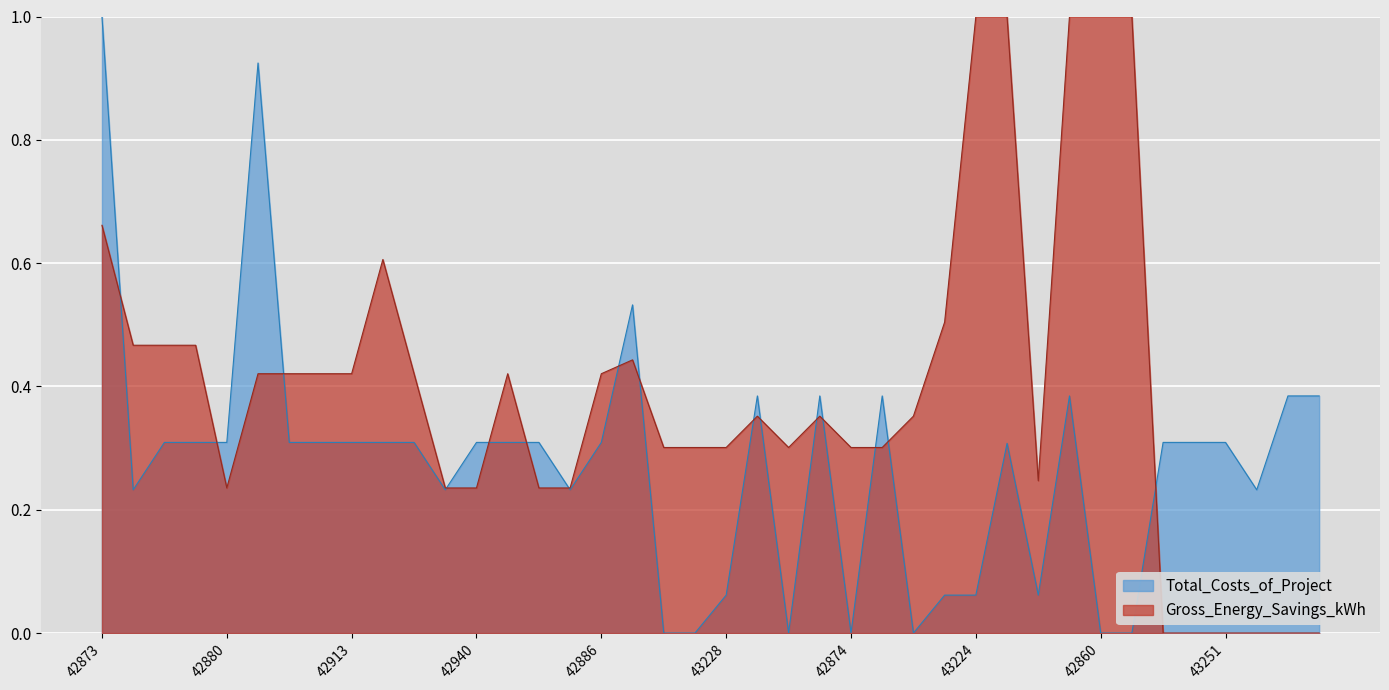

Rank the categories by Total_Costs_of_Project value from highest to lowest.

42873, 42865, 42920, 42859, 42852, 42859, 42926, 43250, 43252, 43018, 42907, 42880, 42846, 42944, 42913, 42845, 42921, 42940, 42902, 42906, 42886, 43249, 43253, 43251, 42888, 42899, 42933, 42915, 42923, 43228, 43217, 43224, 43238, 42866, 42896, 42969, 42874, 42882, 42860, 42885